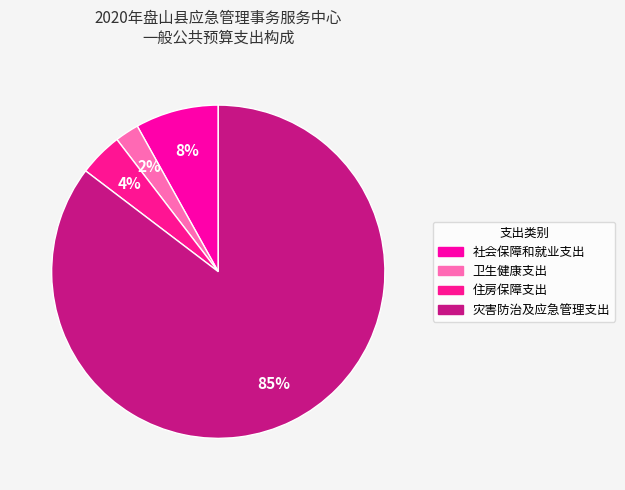

To the nearest percent, what percentage of the pie is 灾害防治及应急管理支出?

85%